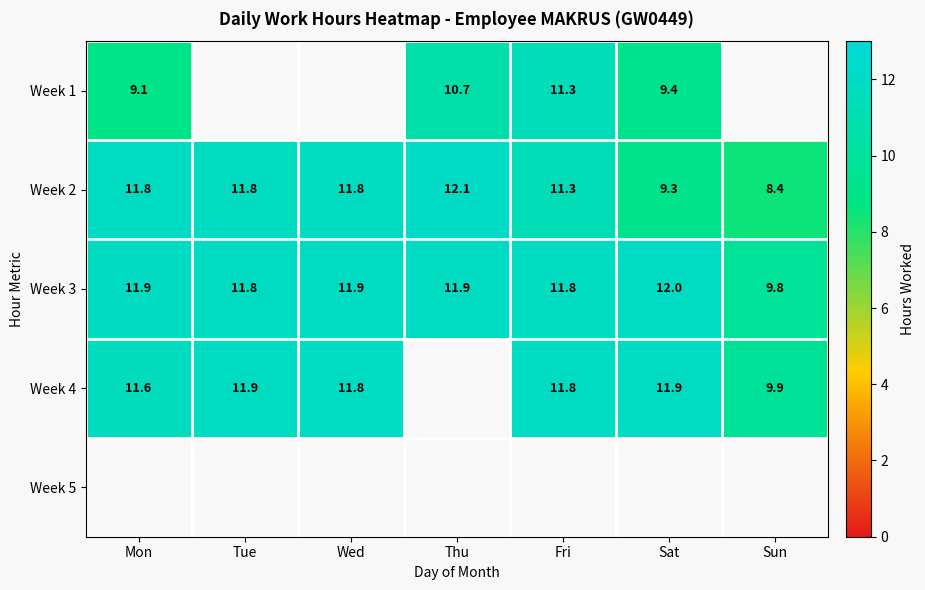

Is it true that Week 4 equals 21.3 at Tue?

False